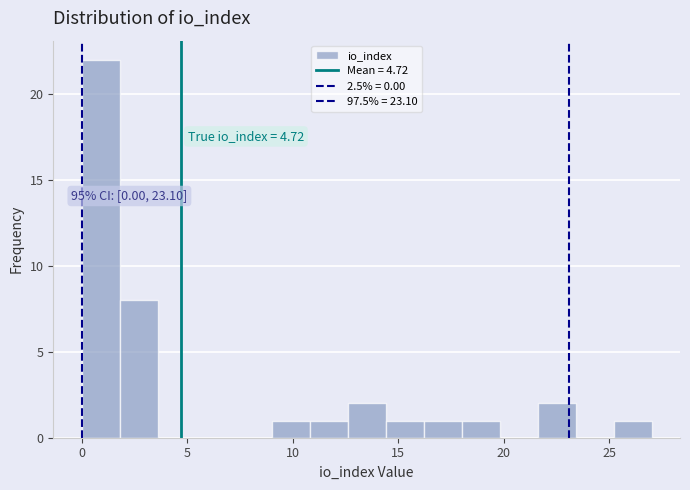

Read against the x-axis, roughly where is the centre of the tallest bar?

1.0